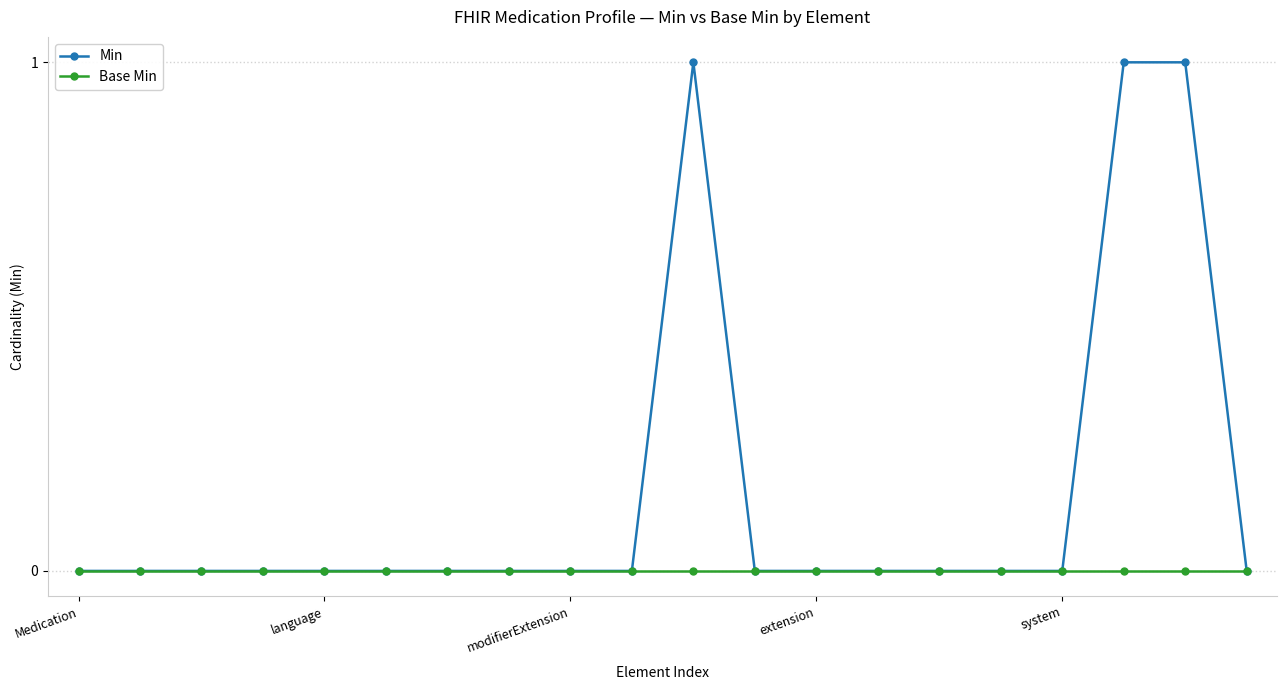

List the series in order of their overall mean, lowest first.

Base Min, Min